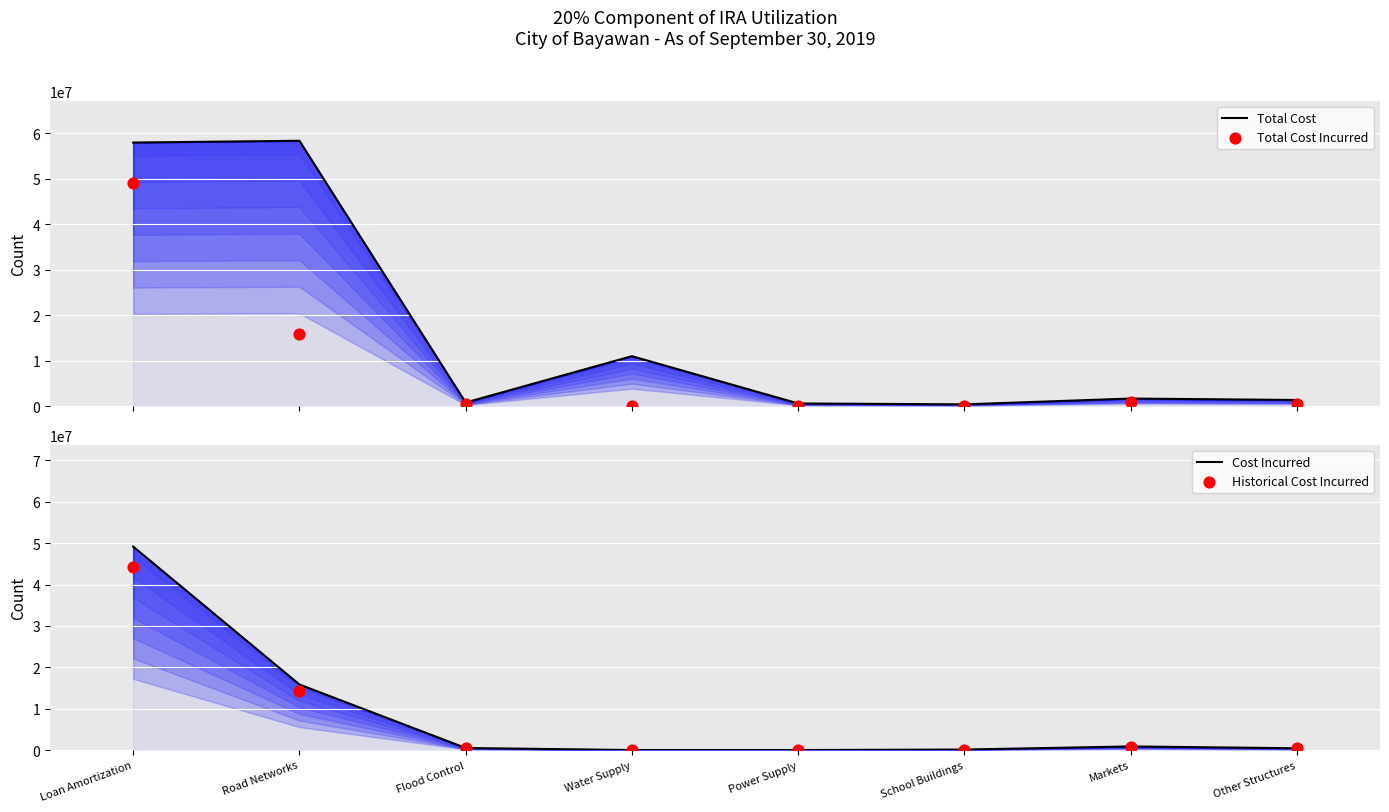

Which series reaches the minimum Y coordinate?

Total Cost Incurred